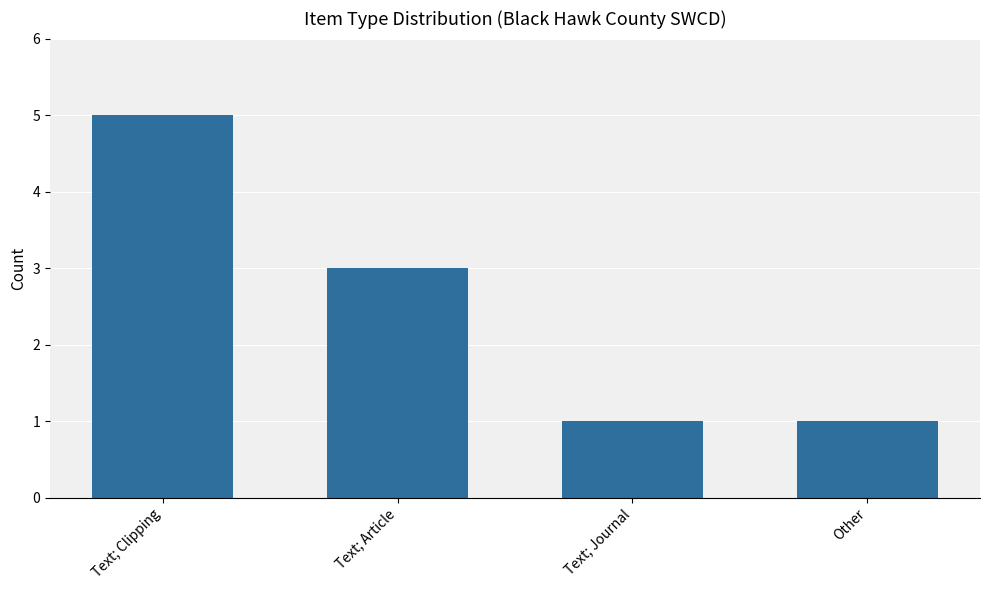

What is the ratio of the value at Text; Clipping to the value at Text; Article?

1.7